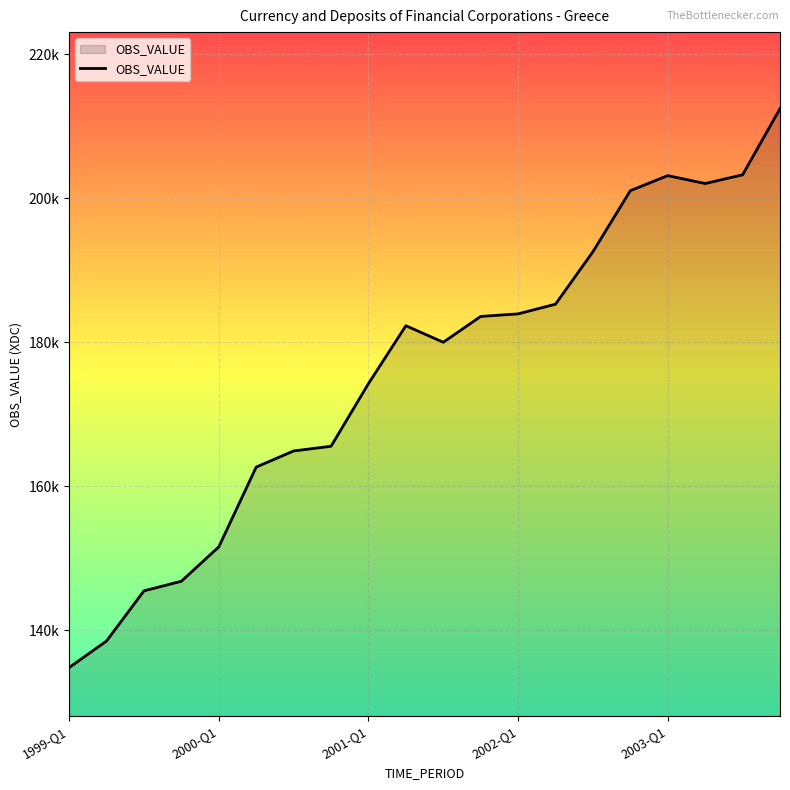

Rank the categories by value from lowest to highest.

1999-Q1, 2000-Q1, 2001-Q1, 2002-Q1, 2003-Q1, 5, 6, 7, 8, 10, 9, 11, 12, 13, 14, 15, 17, 16, 18, 19